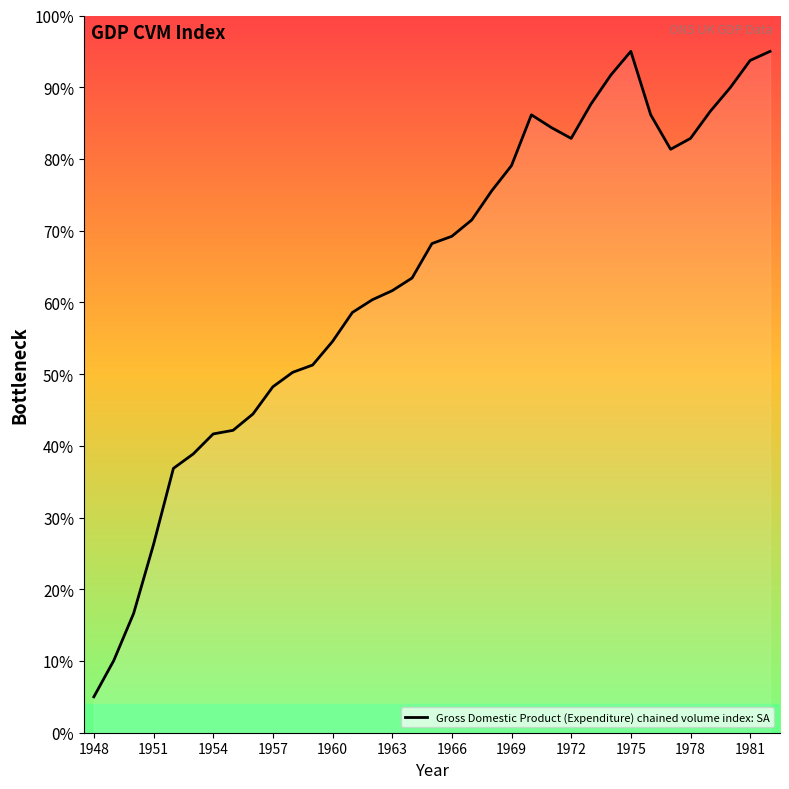

What is the smallest value displayed?

5.0